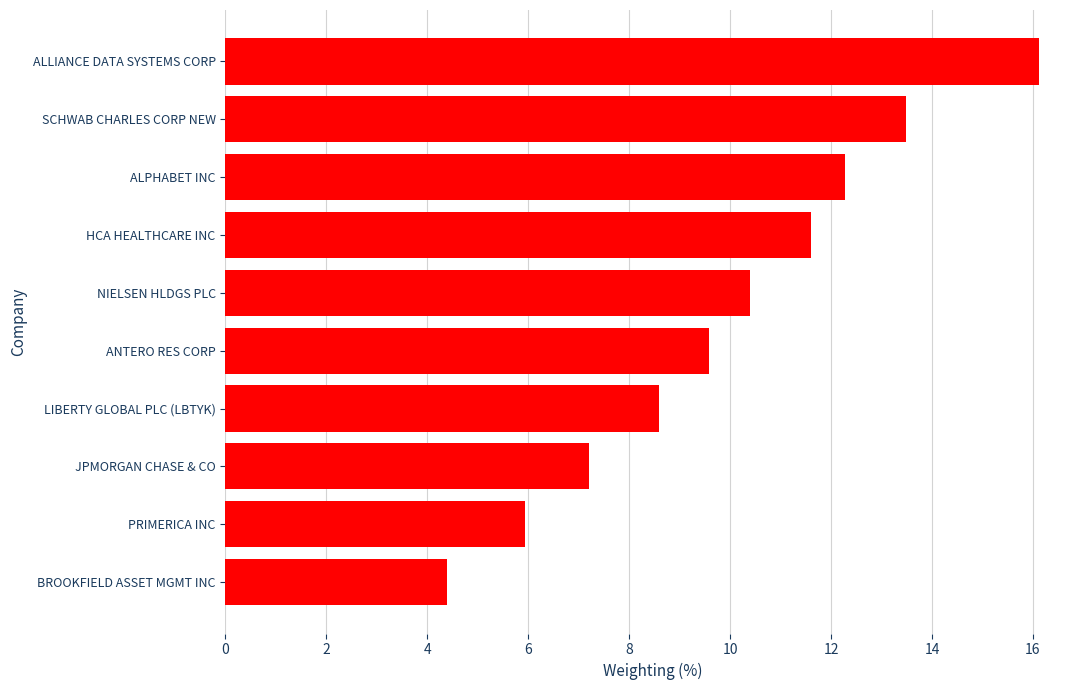

Are the bars horizontal?

Yes